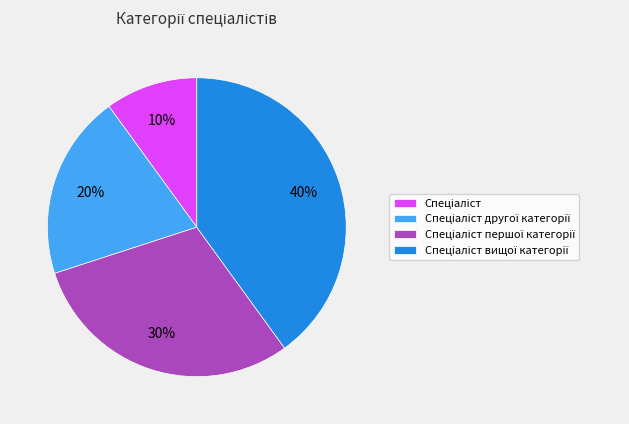

Is there any slice that represents more than half of the pie?

No